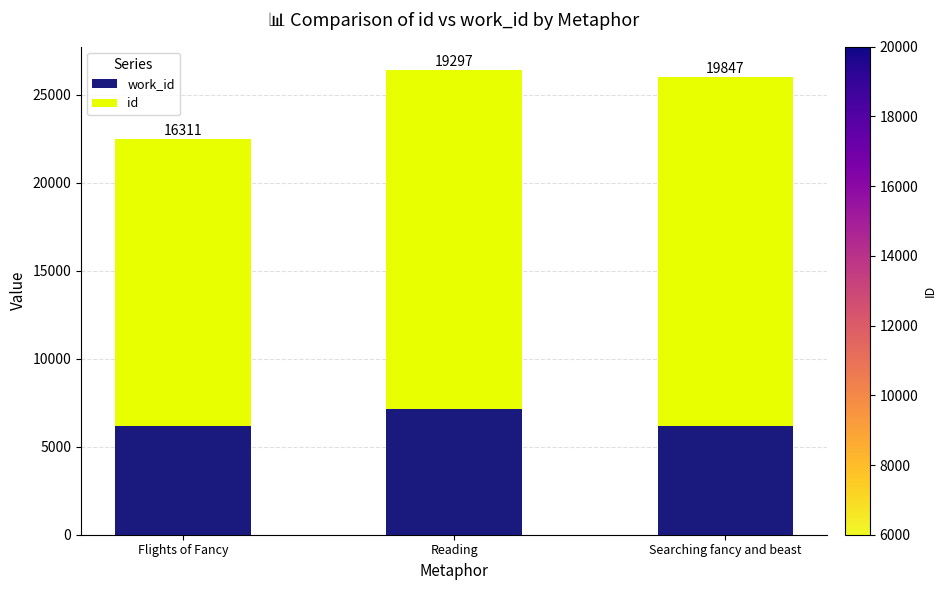

What is the total value across all series at Searching fancy and beast?

26010